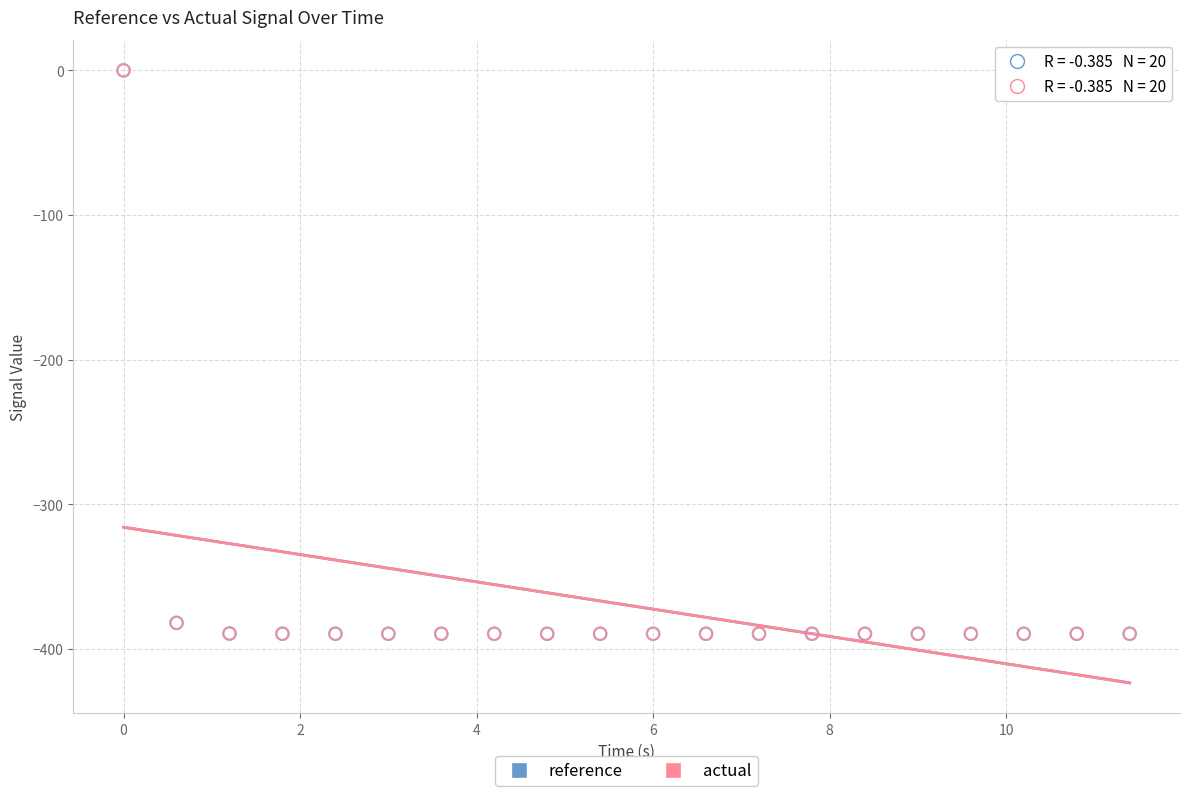

What are all the series names shown in the legend?

reference, actual